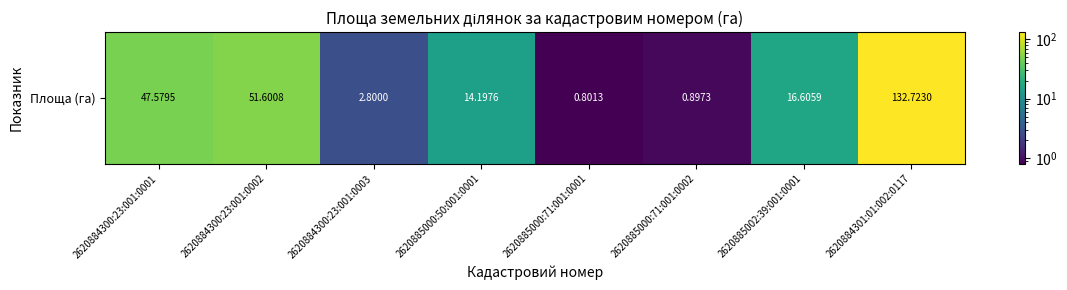

What is the average value?

33.4